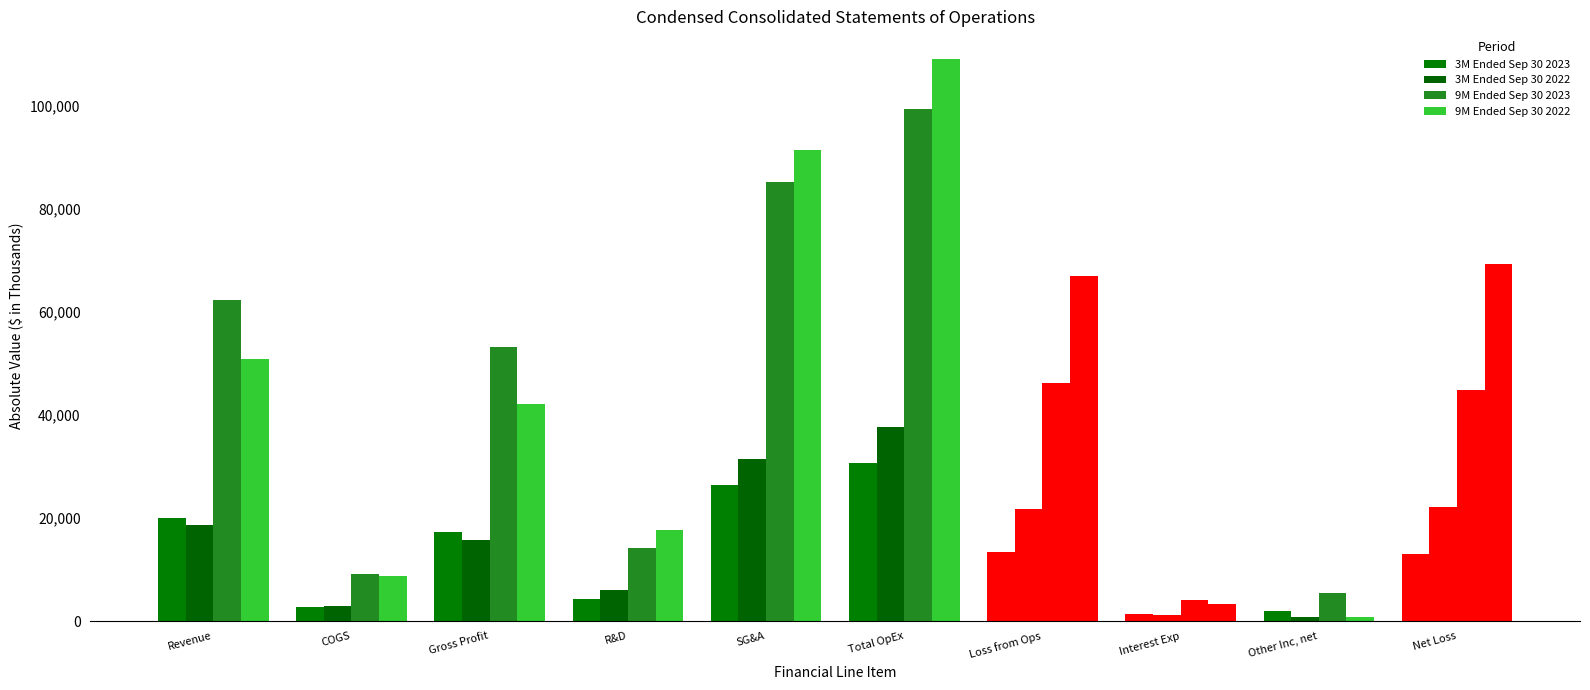

What is the label of the 7th bar from the left?

Loss from Ops